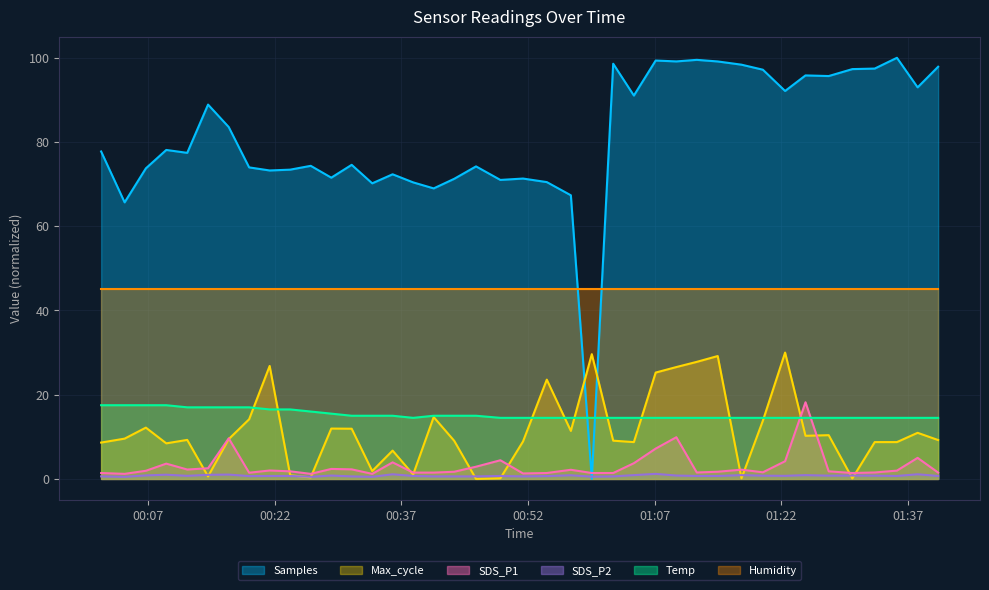

Where is SDS_P1 nearest to the value 9?

2022/06/09 00:16:33